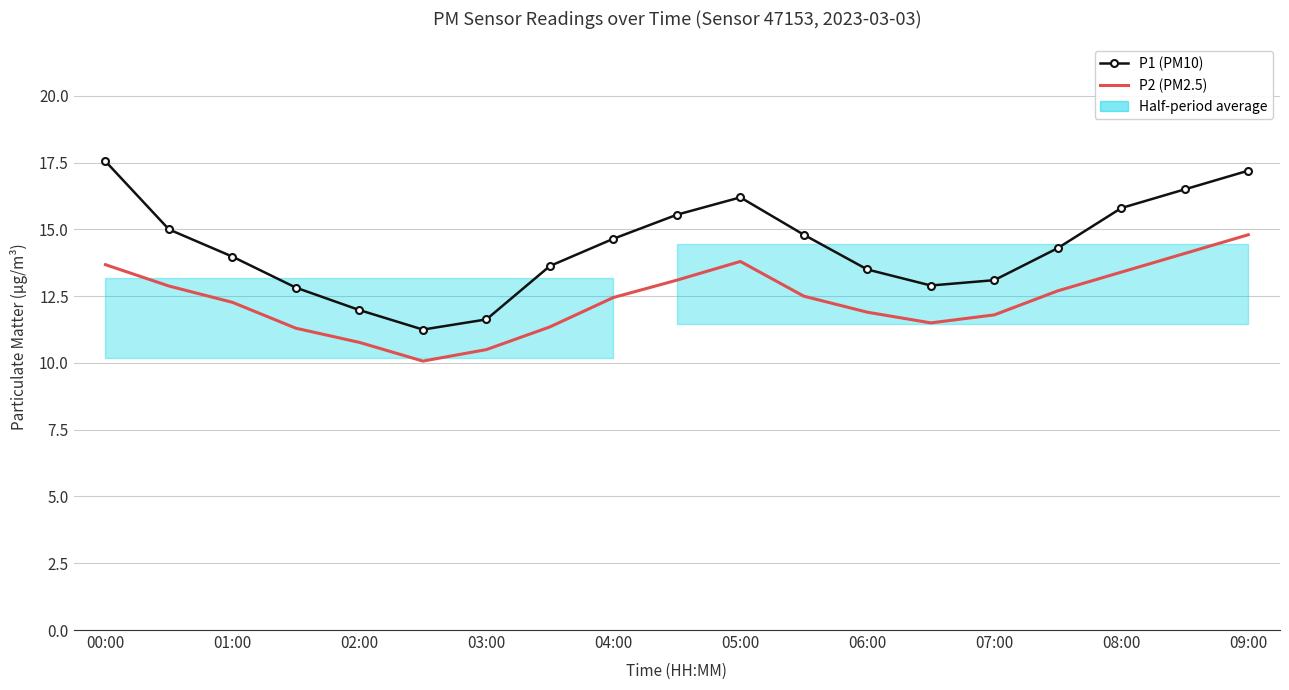

True or false: P2 (PM2.5) and P1 (PM10) intersect in this chart.

False